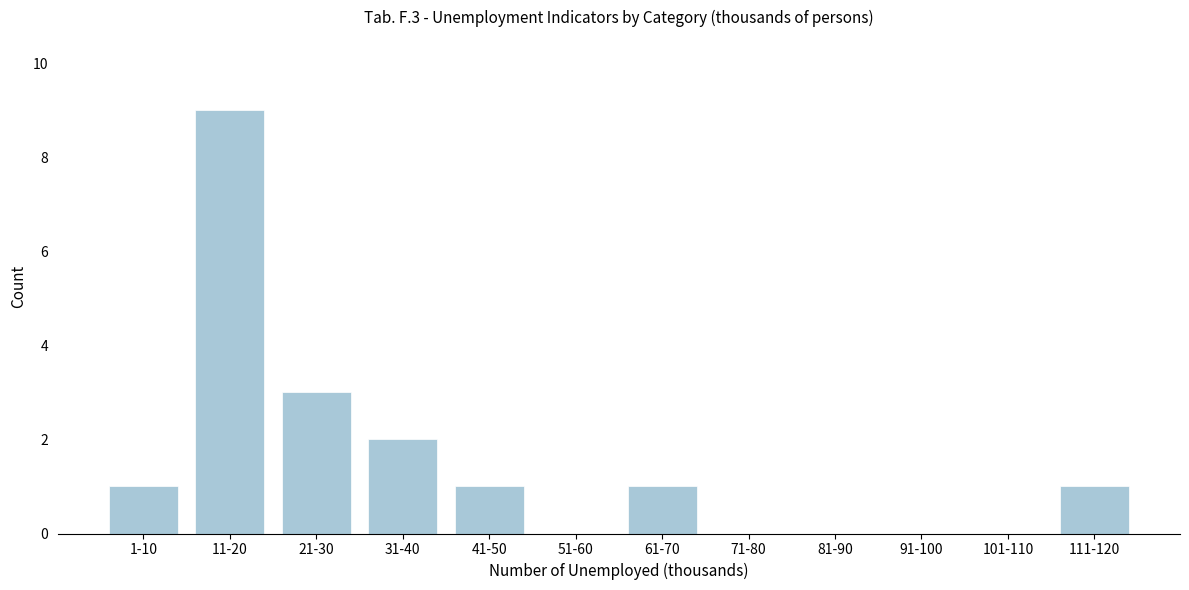

Reading right to left, what are all the values shown in this chart?

111-120=1	101-110=0	91-100=0	81-90=0	71-80=0	61-70=1	51-60=0	41-50=1	31-40=2	21-30=3	11-20=9	1-10=1